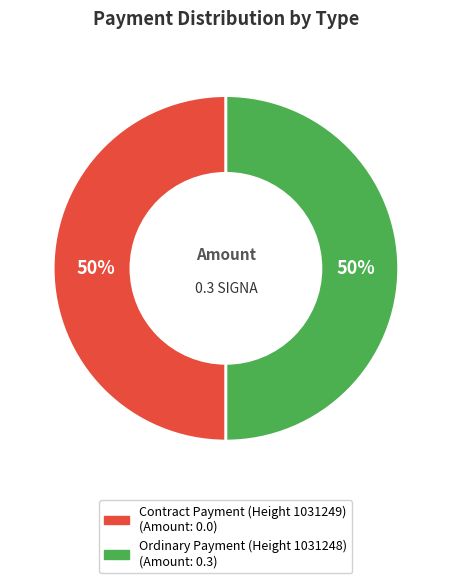

Is the sum of Ordinary Payment (Height 1031248) and Contract Payment (Height 1031249) greater than half?

Yes